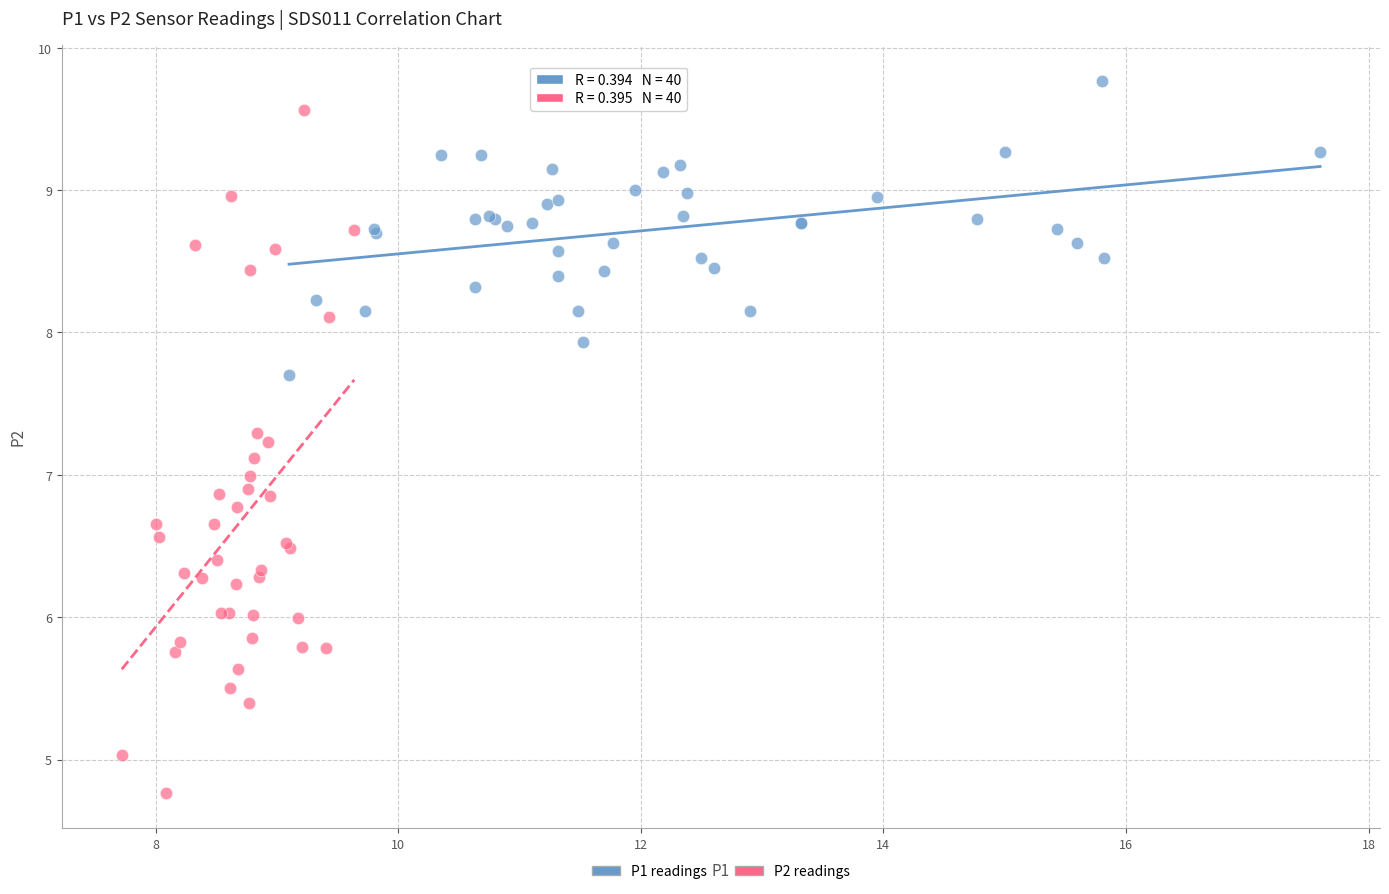

Which series has the largest Y range (max minus min)?

P2 readings